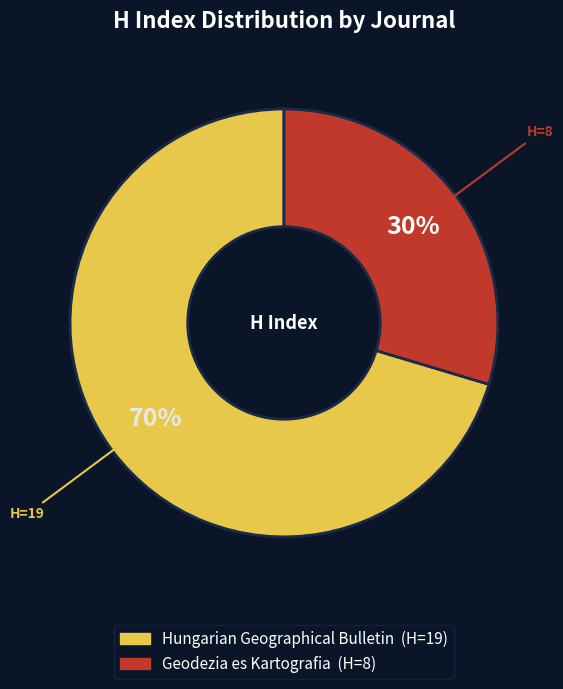

How many segments does this pie chart have?

2